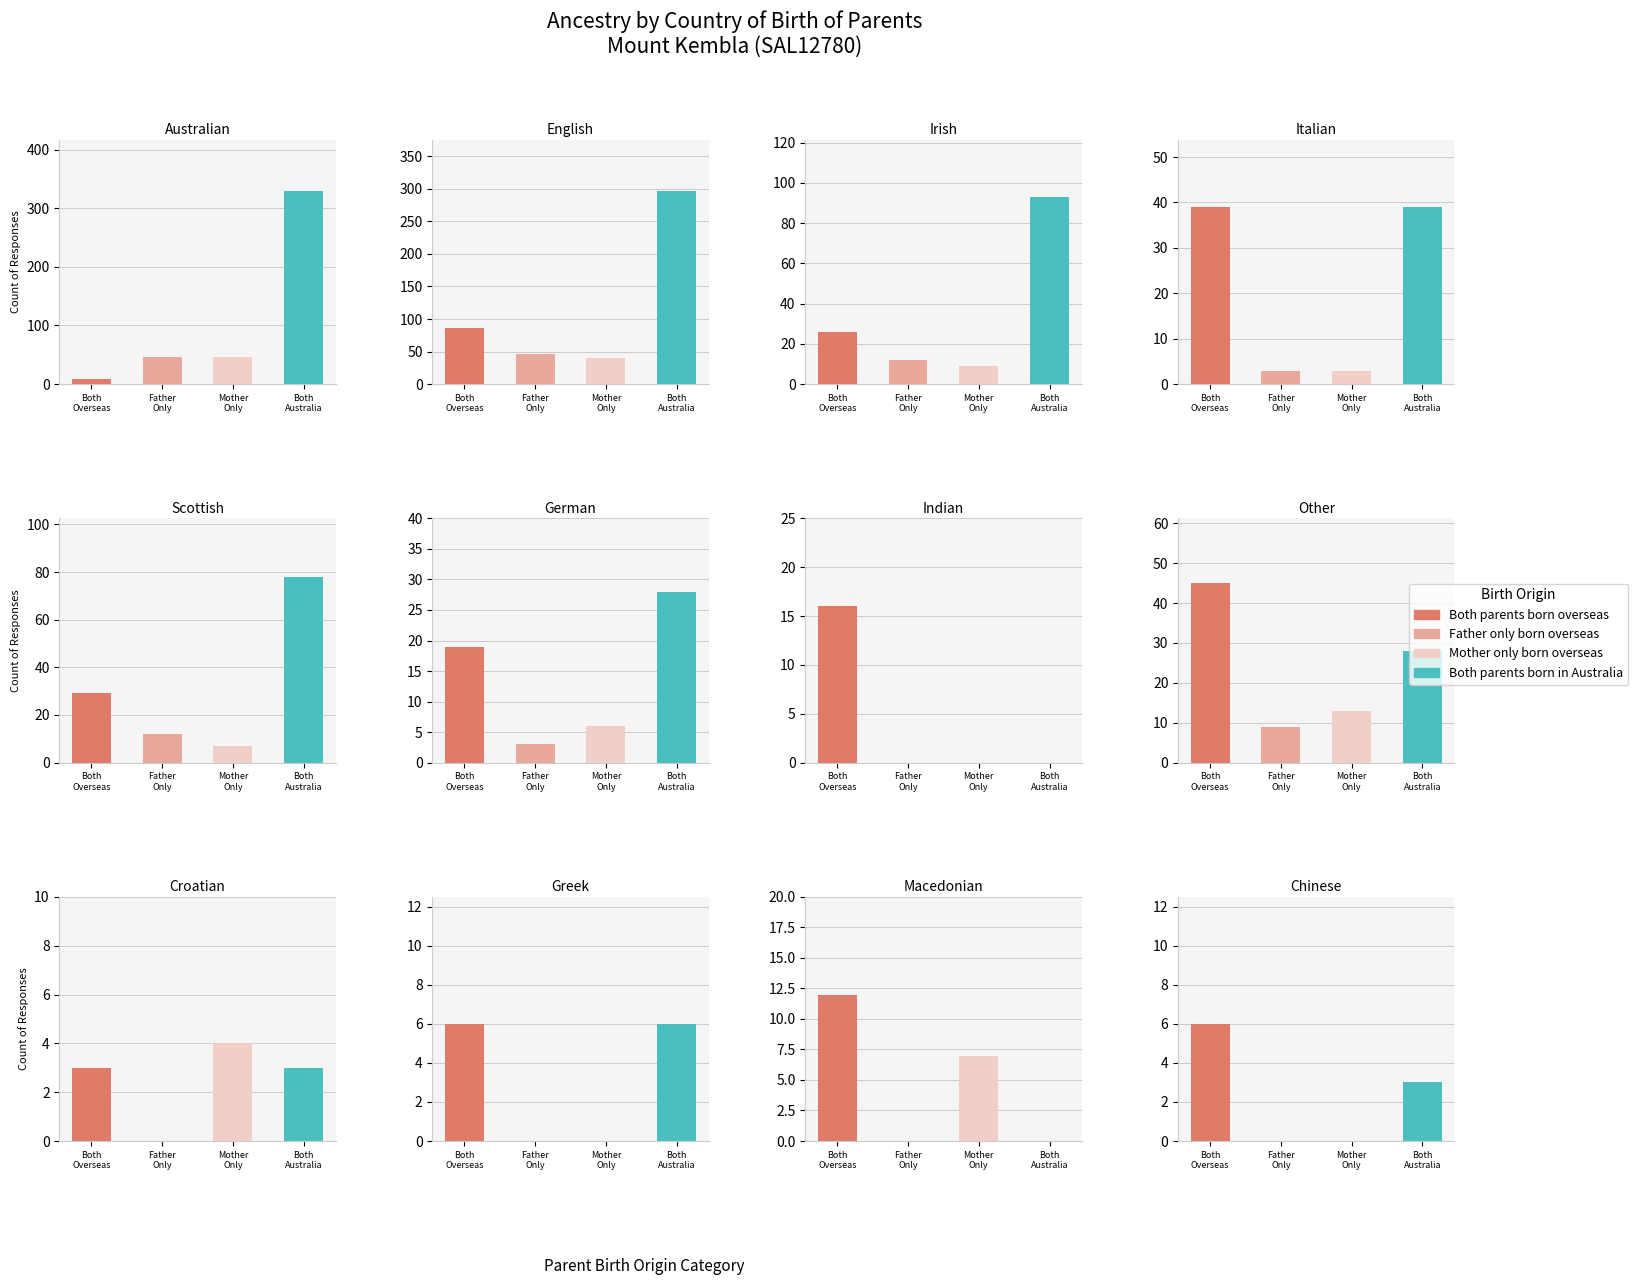

What is the difference between the maximum and second lowest values in the Both parents born overseas series?

81